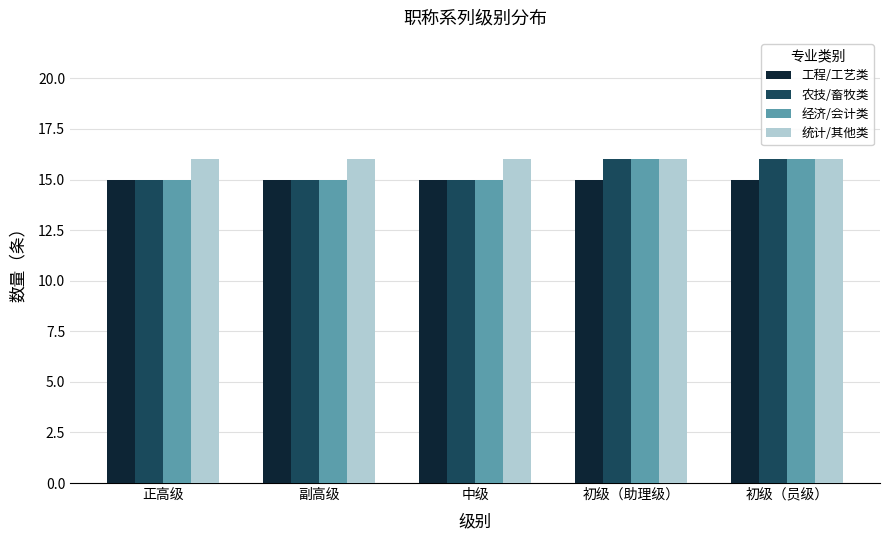

Reading left to right, extract all data points from this chart.

工程/工艺类: 15	15	15	15	15
农技/畜牧类: 15	15	15	16	16
经济/会计类: 15	15	15	16	16
统计/其他类: 16	16	16	16	16